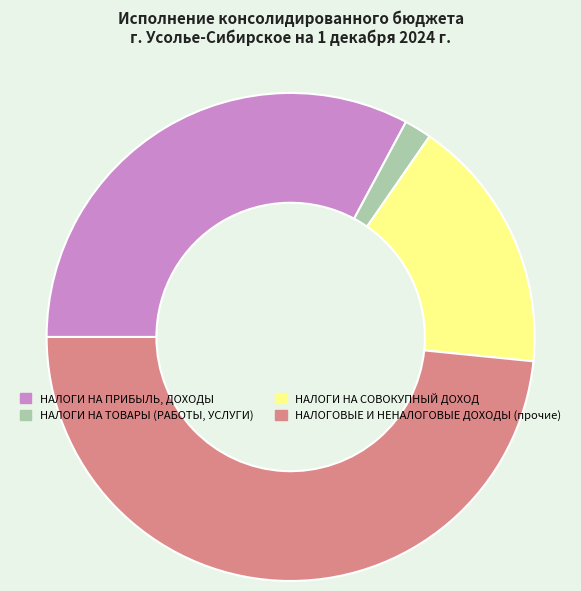

Which slice is the largest?

НАЛОГОВЫЕ И НЕНАЛОГОВЫЕ ДОХОДЫ (прочие)